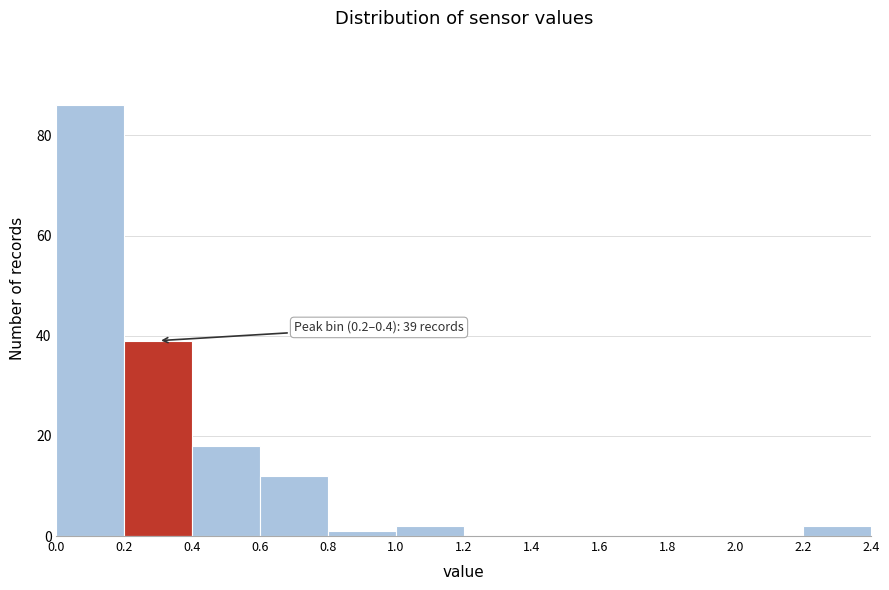

Over which range of the x-axis is the bar tallest?

0.0 to 0.2